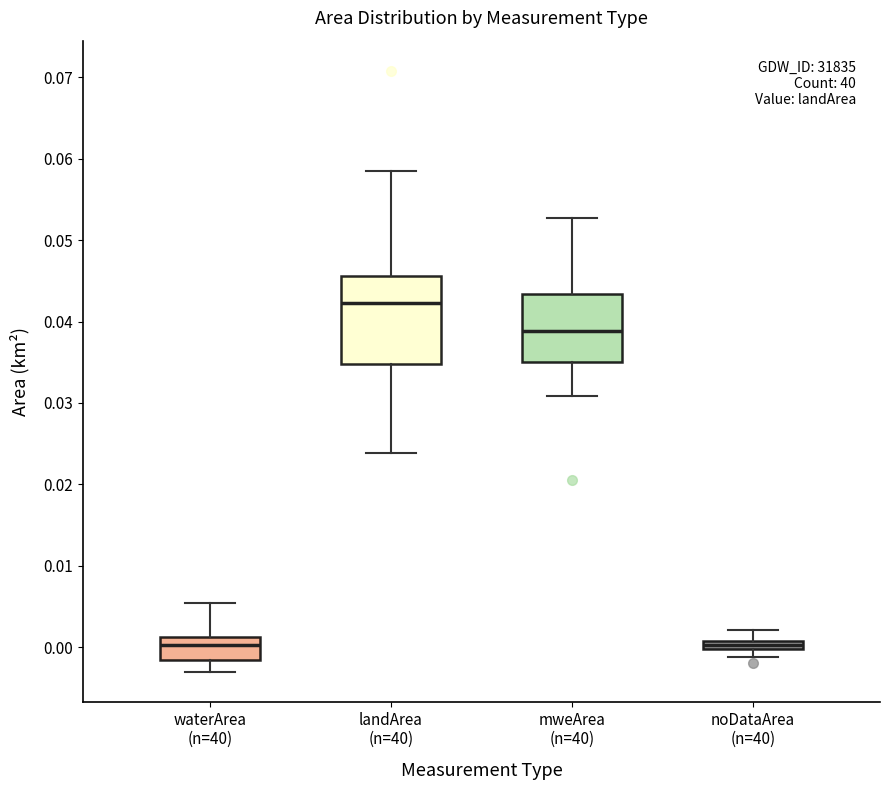

Which box is the tallest, from its lower edge to its upper edge?

landArea (n=40)